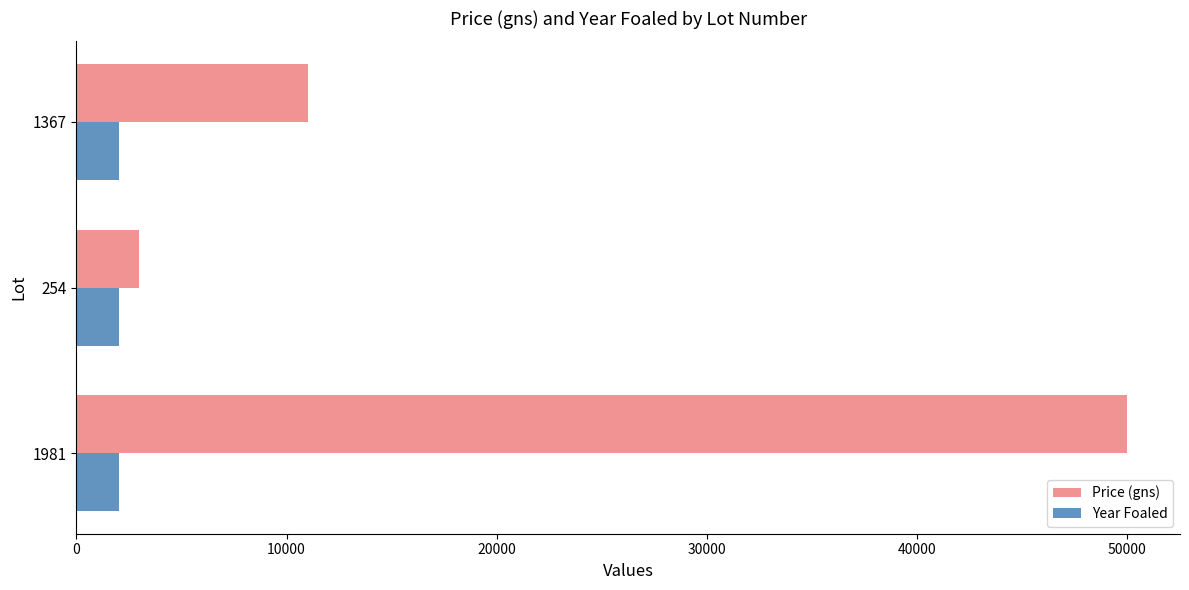

The Price (gns) series shows 11000 at 1367. True or false?

True